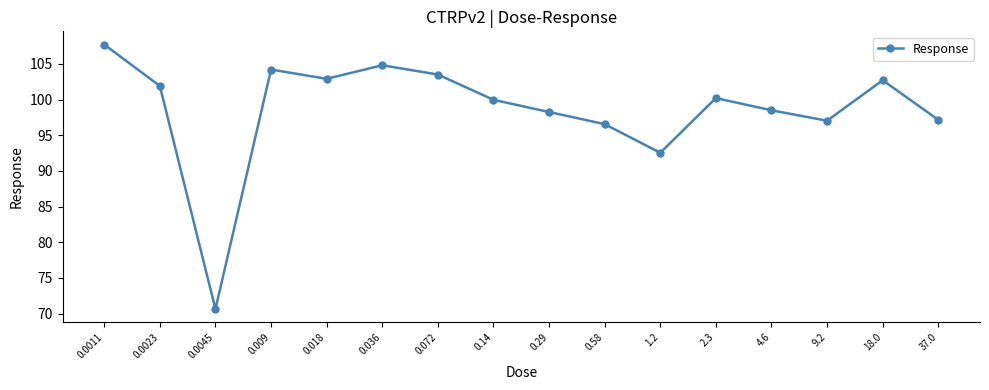

What is the label of the 2nd point from the left?

0.0023